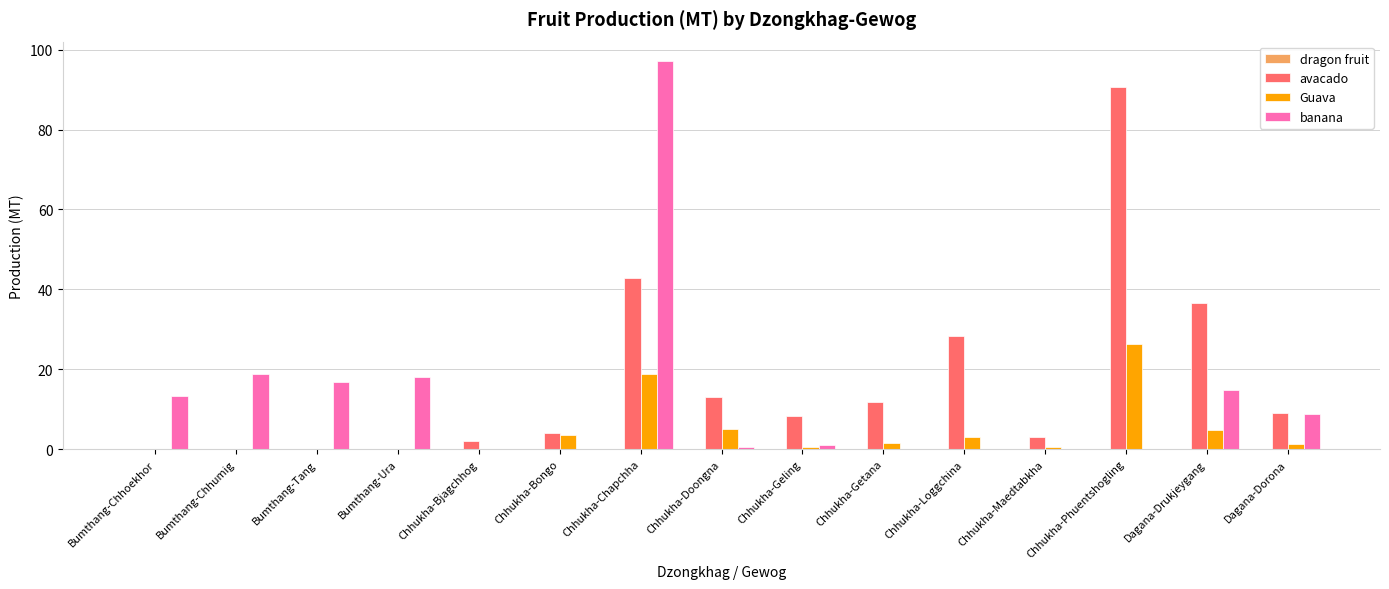

Which series changed the most between Chhukha-Chapchha and Chhukha-Phuentshogling?

banana